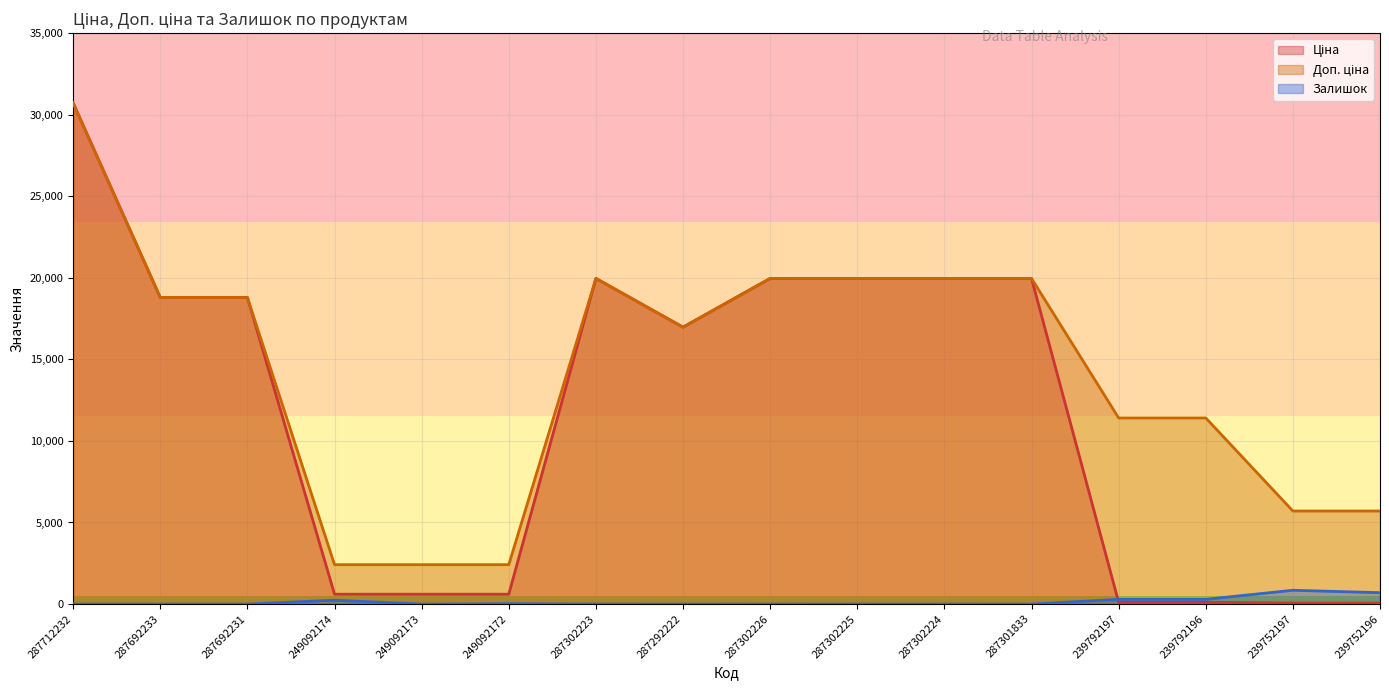

How many positive values does the Залишок series have?

11